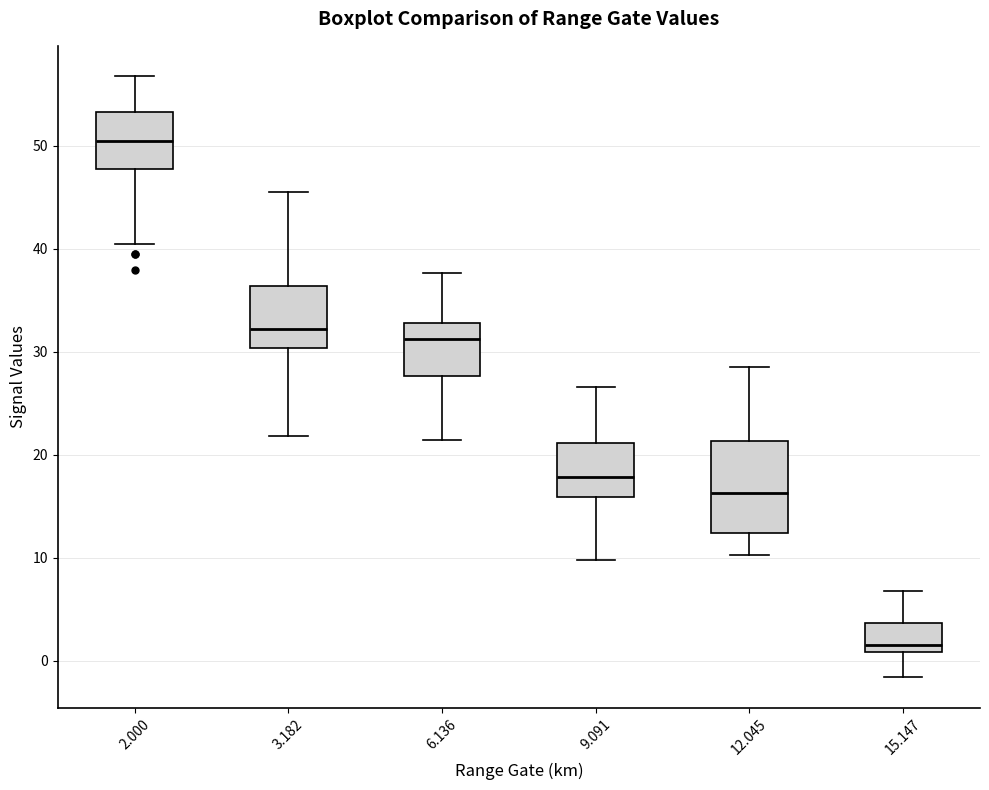

Reading left to right, transcribe this box plot: for each box, give where its median line is, the range the box spans, and where its two whiskers end, as read against the y-axis. The values are not printed on the chart, so give them approximately, as read against the axis.

2.000: median 51, box 48 to 53, whiskers 41 to 57
3.182: median 32, box 30 to 36, whiskers 22 to 46
6.136: median 31, box 28 to 33, whiskers 22 to 38
9.091: median 18, box 16 to 21, whiskers 10 to 27
12.045: median 16, box 12 to 21, whiskers 10 to 29
15.147: median 2, box 1 to 4, whiskers -2 to 7